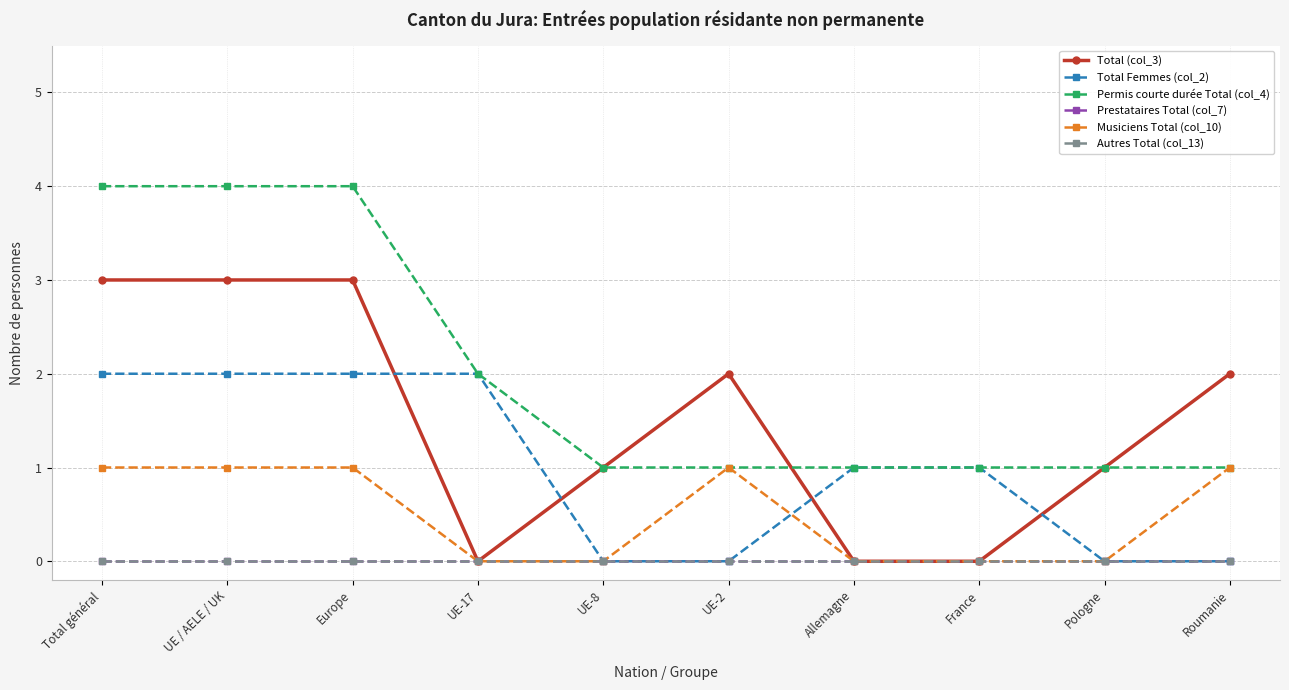

Reading left to right, list all the values displayed in this chart.

Total (col_3): Total général=3	UE / AELE / UK=3	Europe=3	UE-17=0	UE-8=1	UE-2=2	Allemagne=0	France=0	Pologne=1	Roumanie=2
Total Femmes (col_2): Total général=2	UE / AELE / UK=2	Europe=2	UE-17=2	UE-8=0	UE-2=0	Allemagne=1	France=1	Pologne=0	Roumanie=0
Permis courte durée Total (col_4): Total général=4	UE / AELE / UK=4	Europe=4	UE-17=2	UE-8=1	UE-2=1	Allemagne=1	France=1	Pologne=1	Roumanie=1
Prestataires Total (col_7): Total général=0	UE / AELE / UK=0	Europe=0	UE-17=0	UE-8=0	UE-2=0	Allemagne=0	France=0	Pologne=0	Roumanie=0
Musiciens Total (col_10): Total général=1	UE / AELE / UK=1	Europe=1	UE-17=0	UE-8=0	UE-2=1	Allemagne=0	France=0	Pologne=0	Roumanie=1
Autres Total (col_13): Total général=0	UE / AELE / UK=0	Europe=0	UE-17=0	UE-8=0	UE-2=0	Allemagne=0	France=0	Pologne=0	Roumanie=0